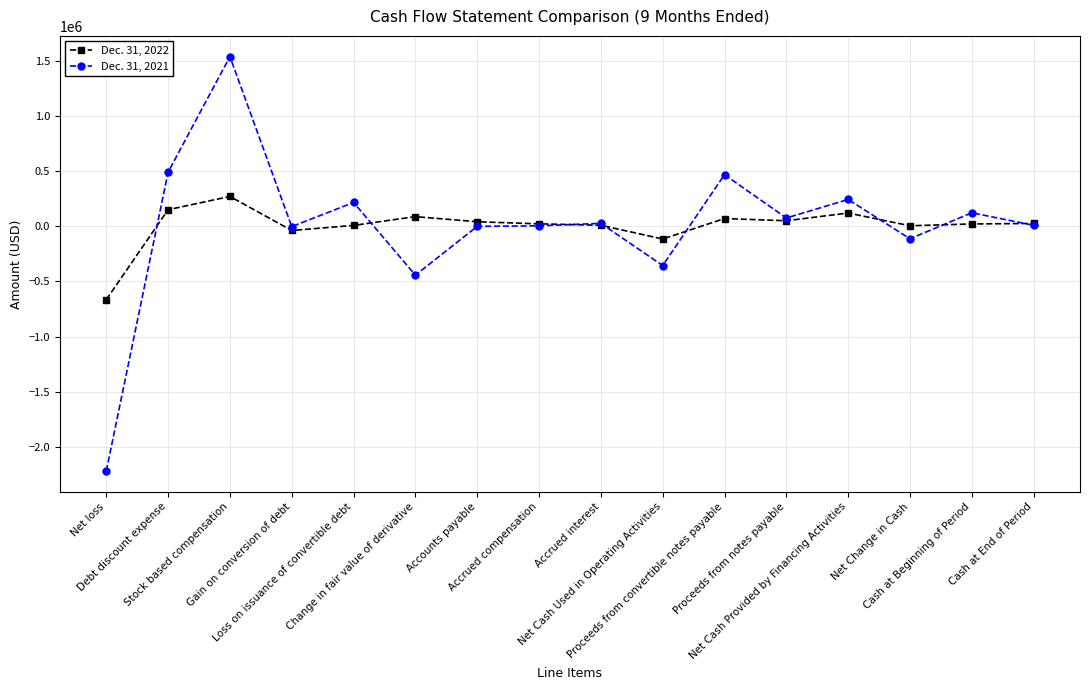

What is the label of the 8th point from the left?

Accrued compensation